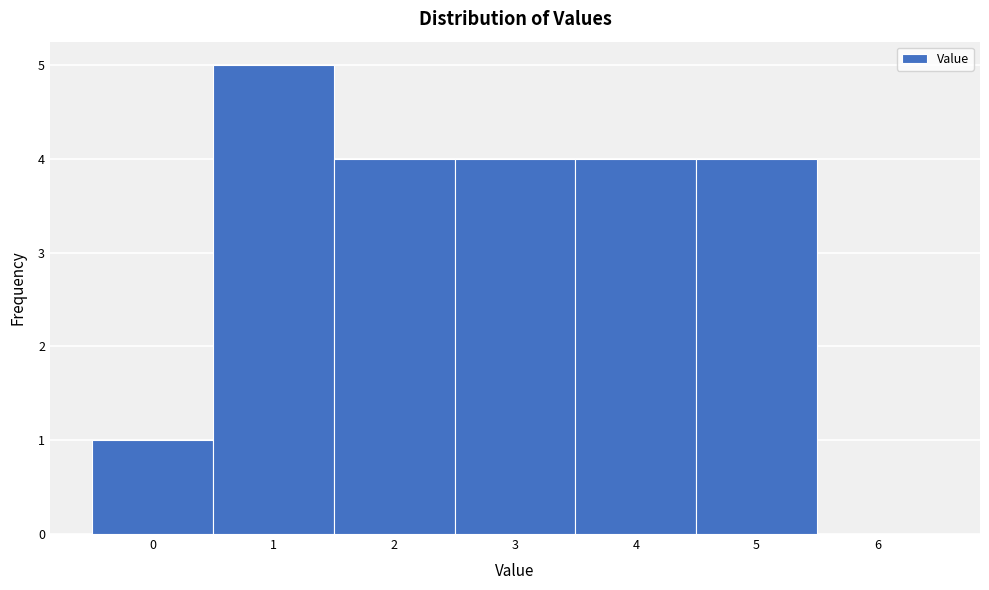

Reading left to right, transcribe this chart: for each bar, give the range it covers on the x-axis and its height. The values are not printed on the chart, so give them approximately, as read against the axis.

-0.5 to 0.5: 1
0.5 to 1.5: 5
1.5 to 2.5: 4
2.5 to 3.5: 4
3.5 to 4.5: 4
4.5 to 5.5: 4
5.5 to 6.5: 0